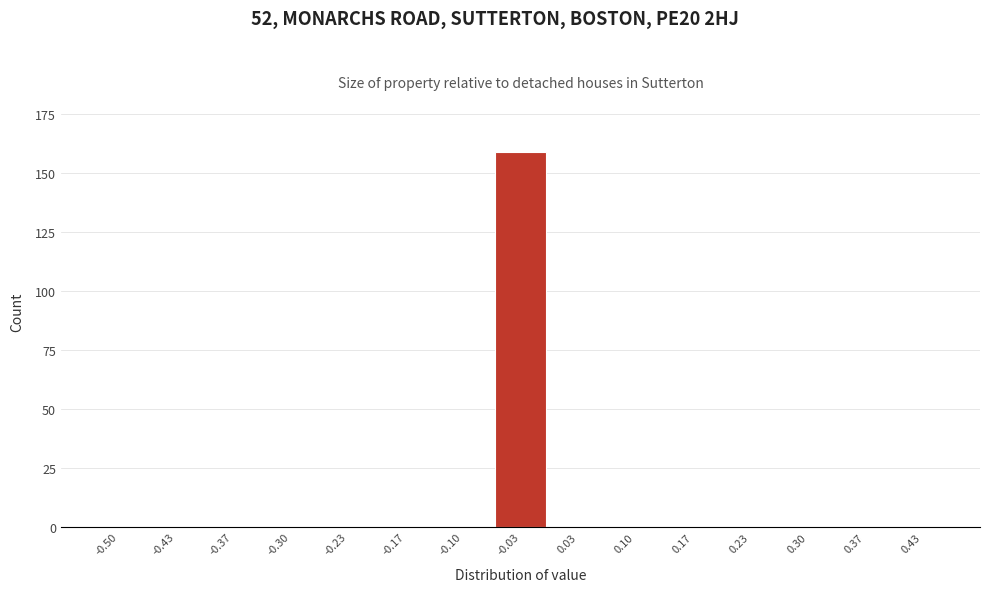

Reading right to left, list all the values displayed in this chart.

0.43=0	0.37=0	0.30=0	0.23=0	0.17=0	0.10=0	0.03=0	-0.03=159	-0.10=0	-0.17=0	-0.23=0	-0.30=0	-0.37=0	-0.43=0	-0.50=0